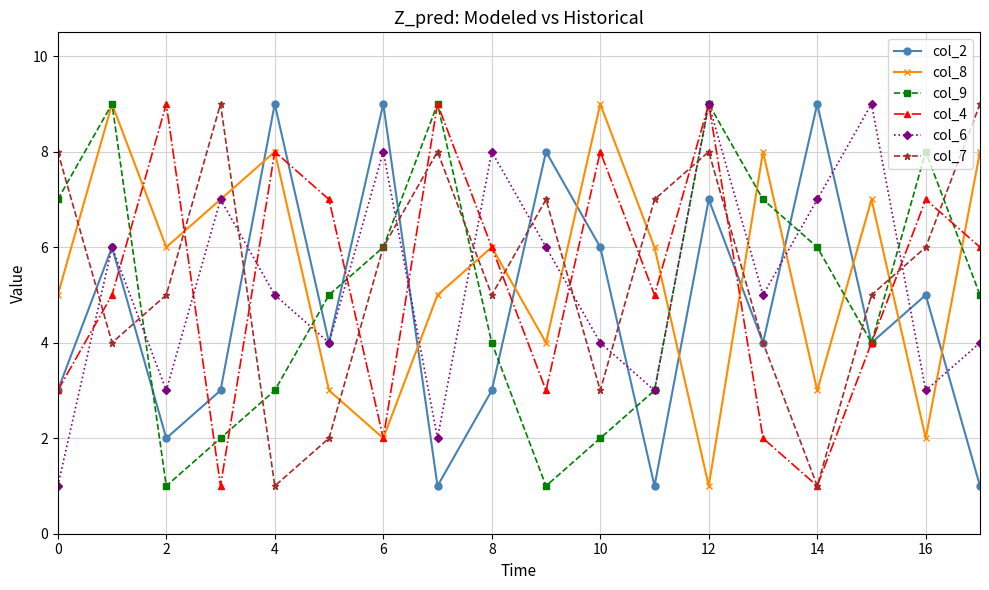

True or false: col_7 and col_8 cross at least once.

True